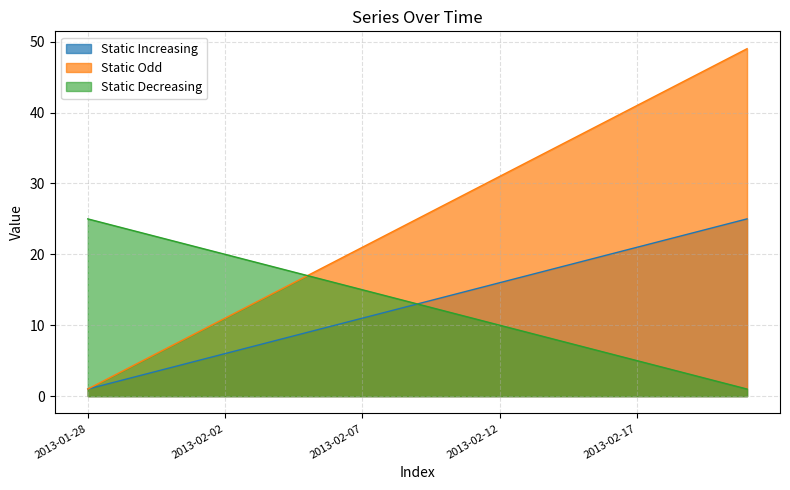

The Static Decreasing series shows 2 at 2013-02-20. True or false?

True